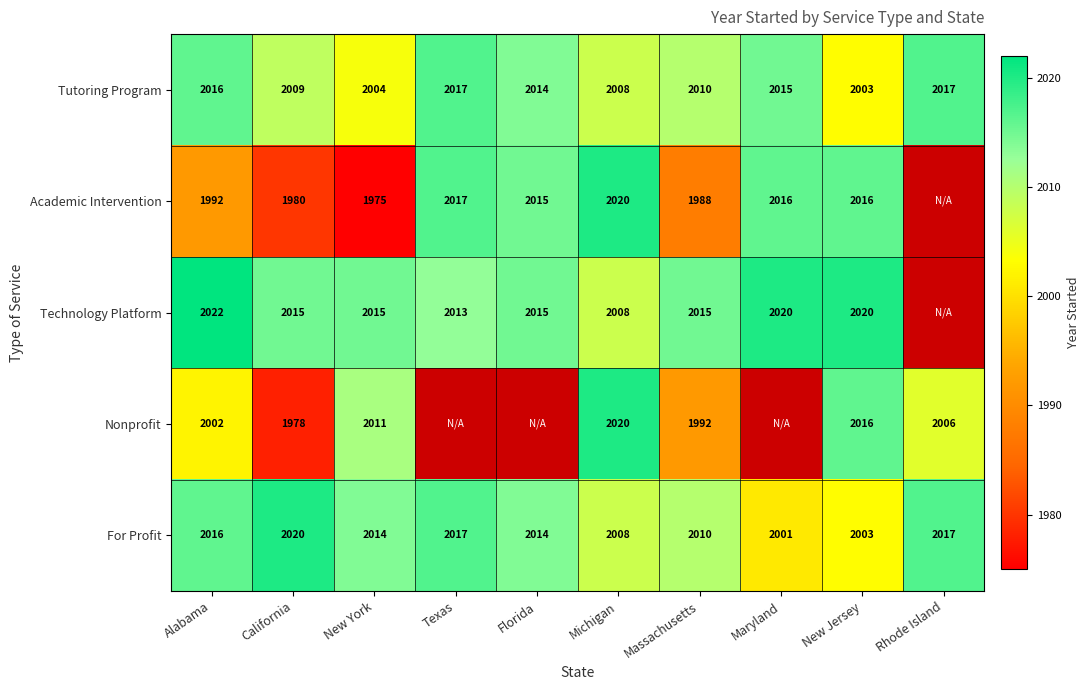

What is the difference between the maximum and minimum values in the Tutoring Program series?

14